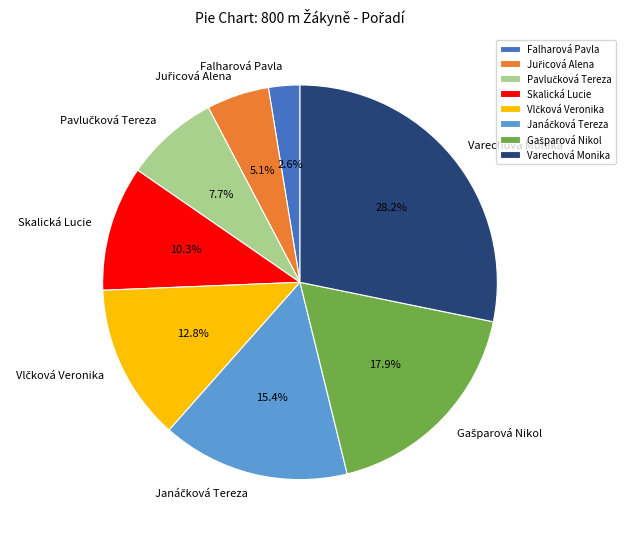

Does any single category account for the majority?

No